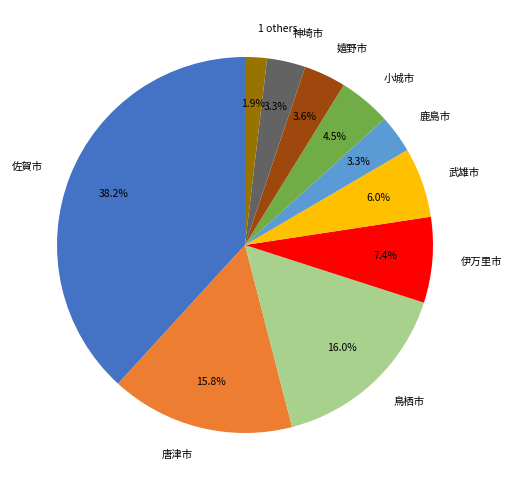

Is there any slice that represents more than half of the pie?

No